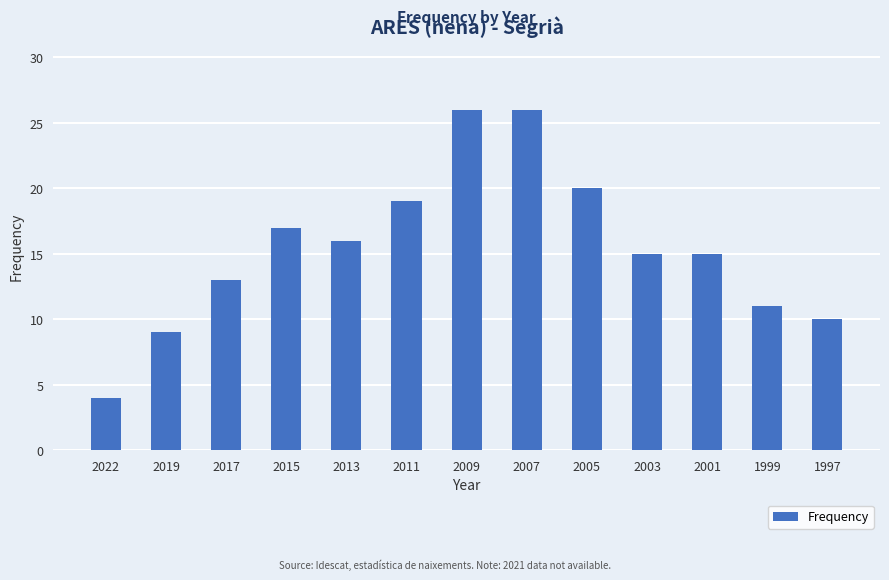

The chart shows a value of 13 at 2017. True or false?

True